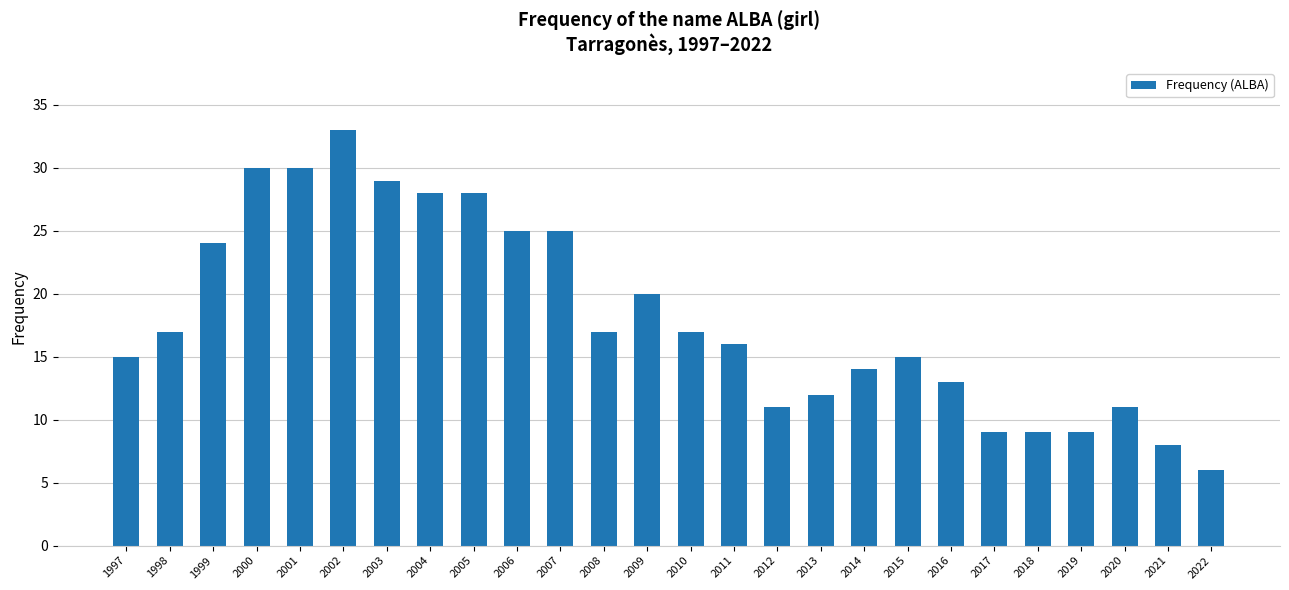

What is the value of the 11th bar from the left?

25